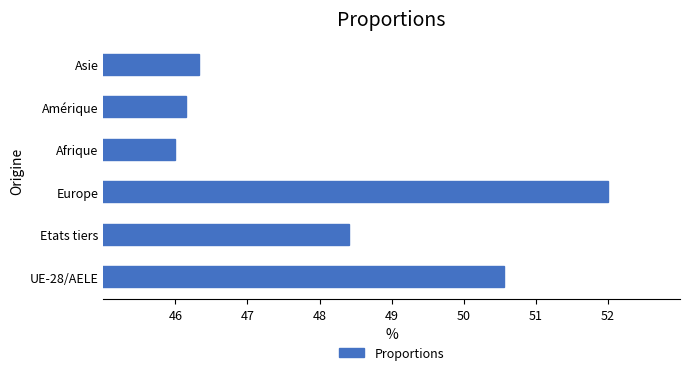

Reading bottom to top, list all the values displayed in this chart.

50.6	48.4	52.0	46.0	46.2	46.3